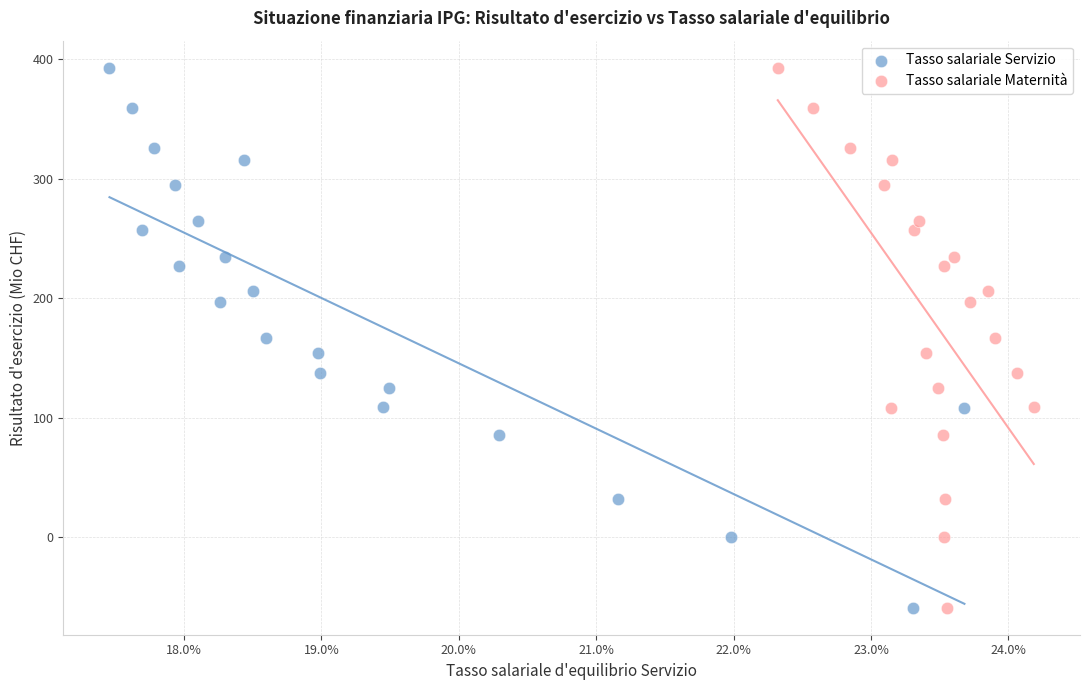

What are all the series names shown in the legend?

Tasso salariale Servizio, Tasso salariale Maternità